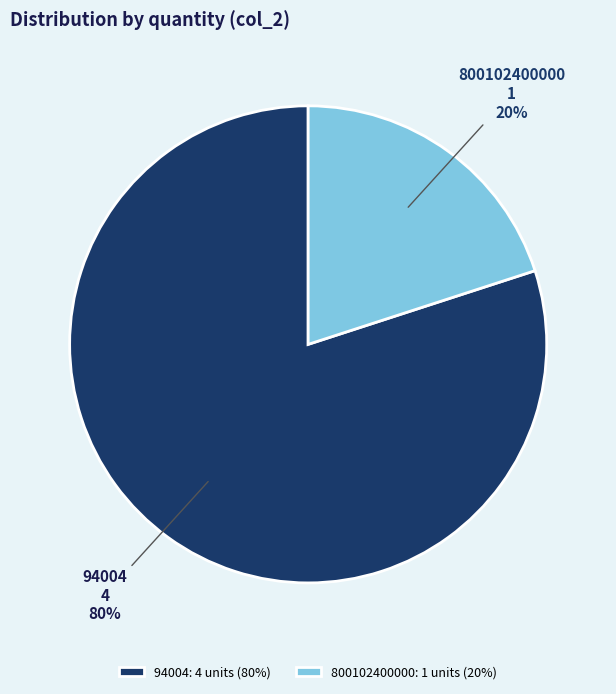

True or false: 800102400000 accounts for 20% of the total.

True